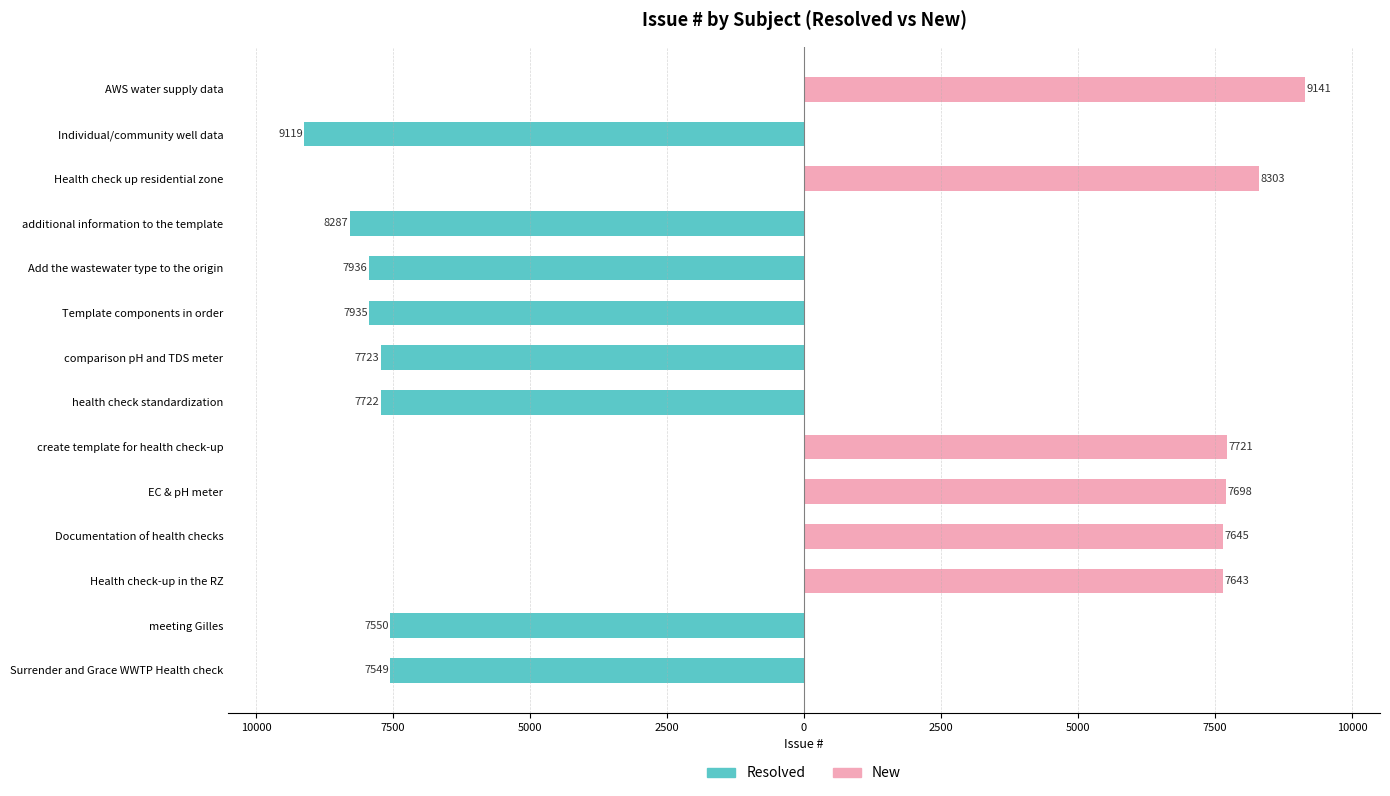

Rank the series by their maximum value, from lowest to highest.

Resolved (Married-style), New (Unmarried-style)